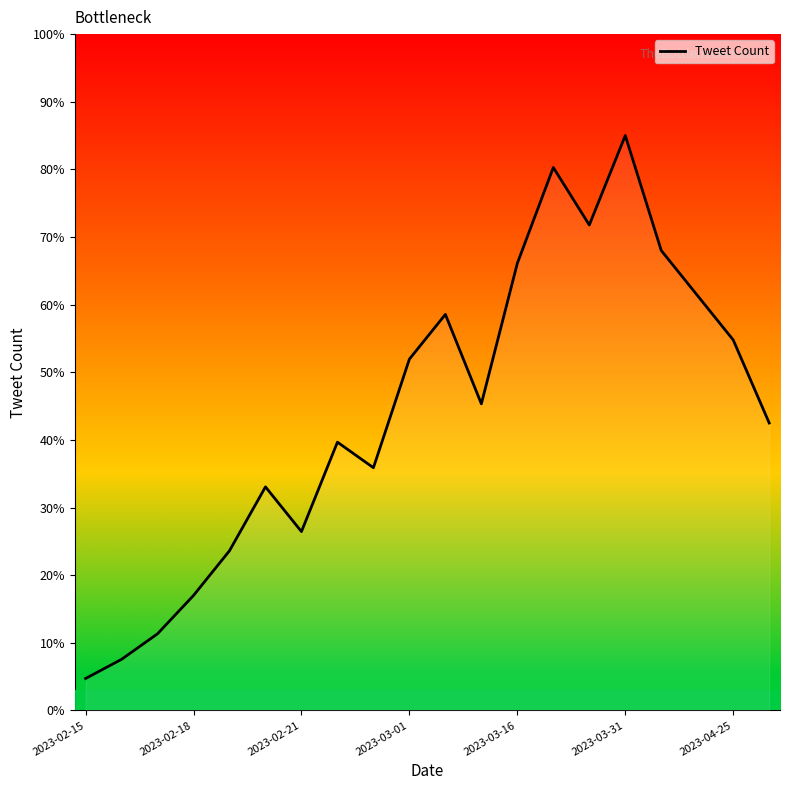

What is the minimum value shown in the chart?

4.7